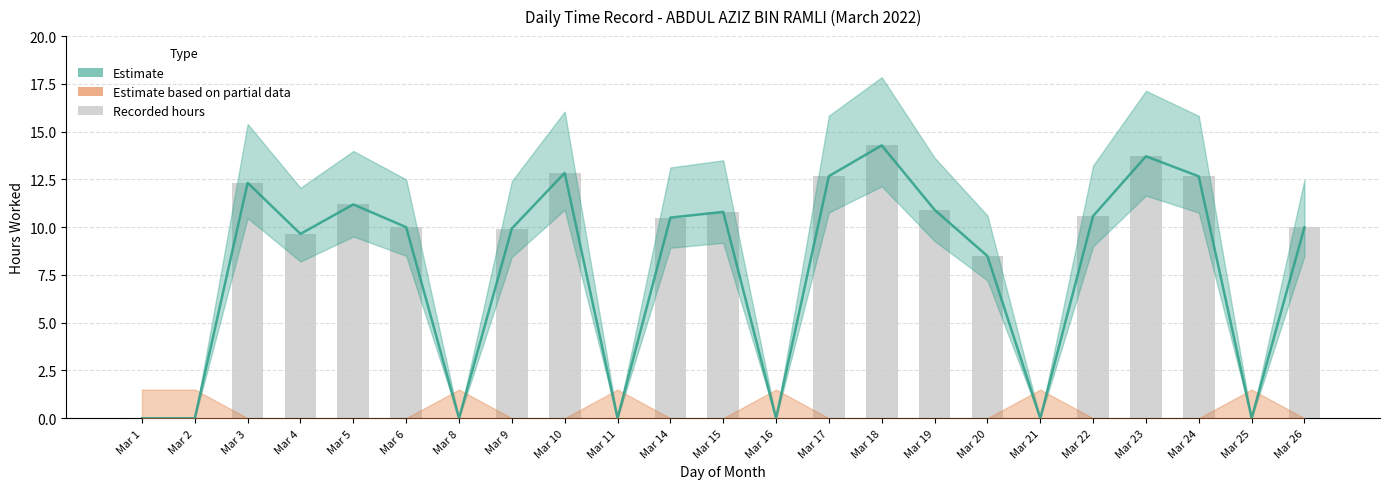

What is the average value?

7.8